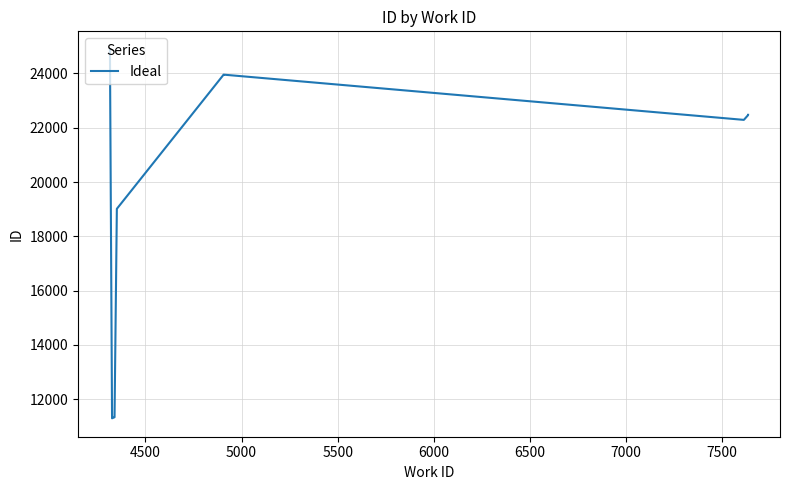

Between 7500 and 7000, which is larger?

7000